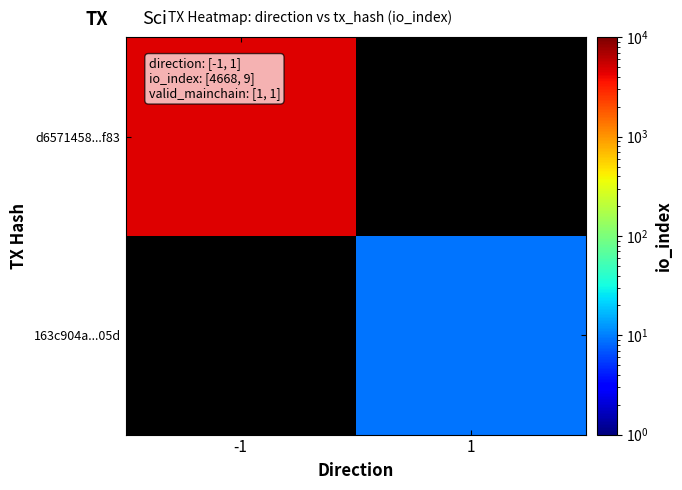

What is the highest value of the d6571458...f83 series?

4668.0